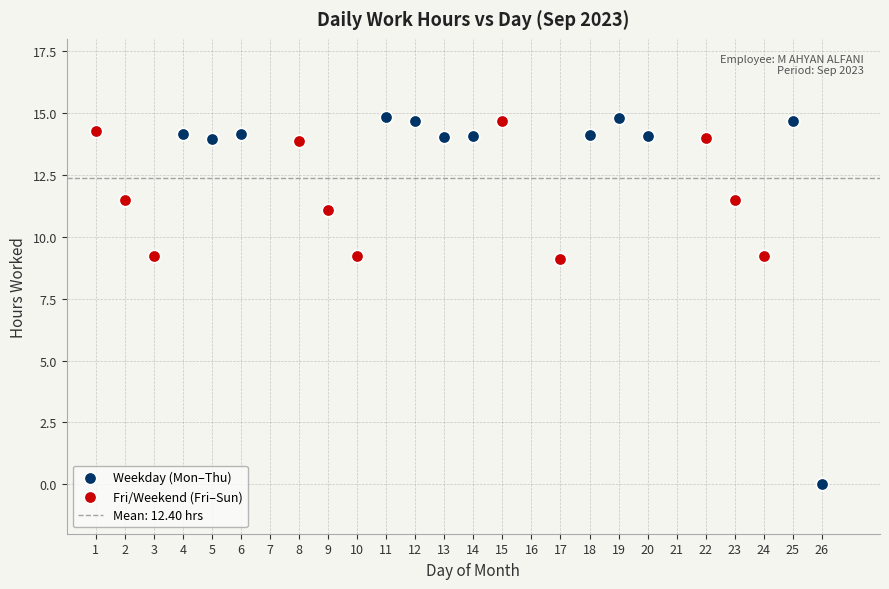

Which series has the widest spread of Y values?

Weekday (Mon–Thu)